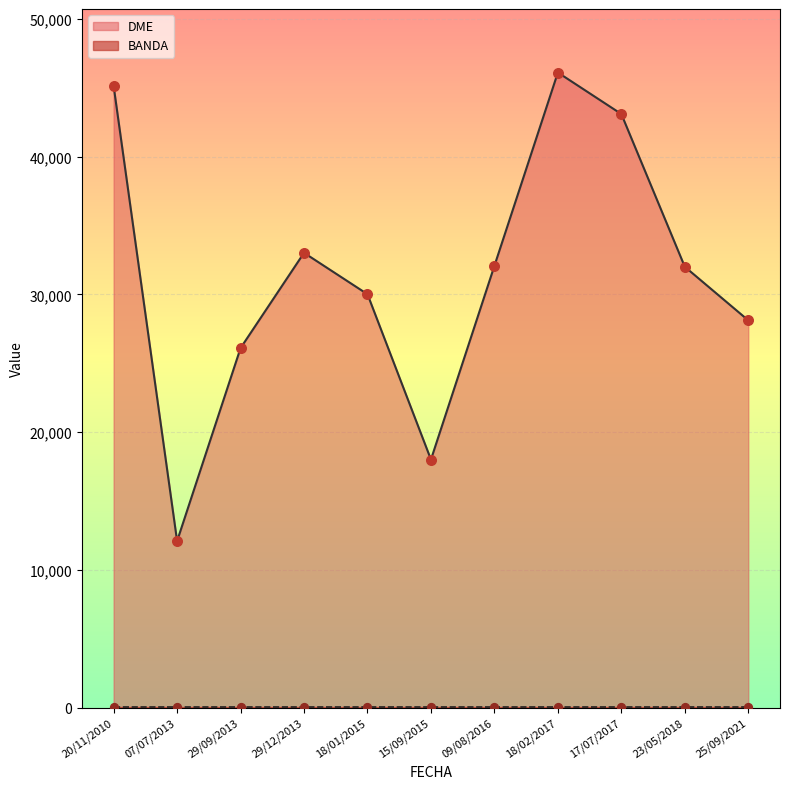

Which series reaches the maximum Y coordinate?

DME